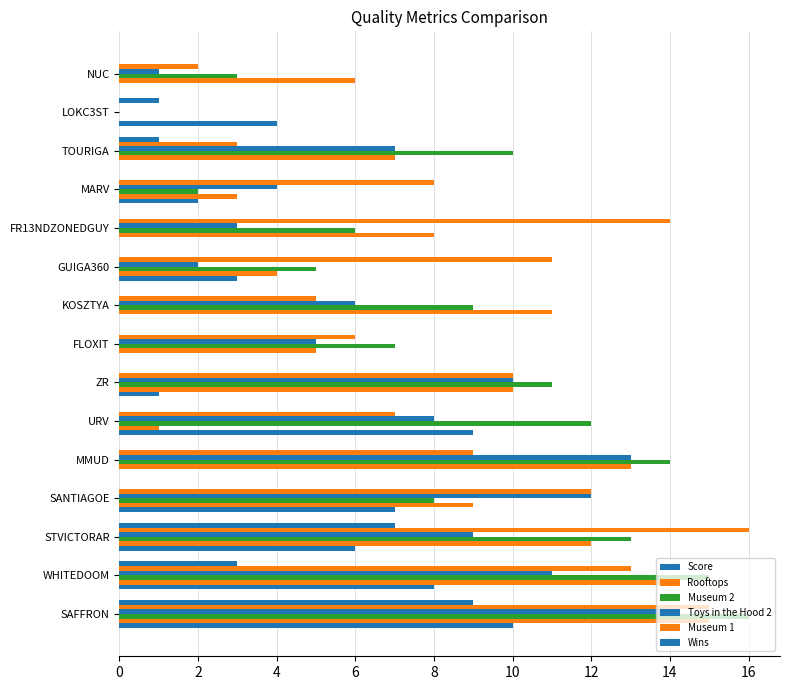

How many distinct data groups are displayed?

6